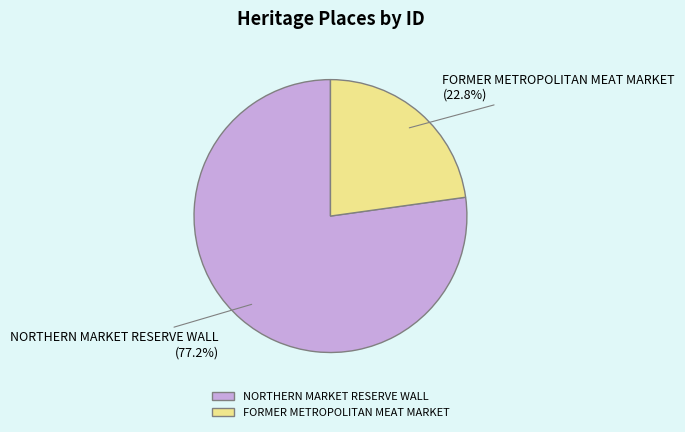

Which has a higher value, FORMER METROPOLITAN MEAT MARKET or NORTHERN MARKET RESERVE WALL?

NORTHERN MARKET RESERVE WALL